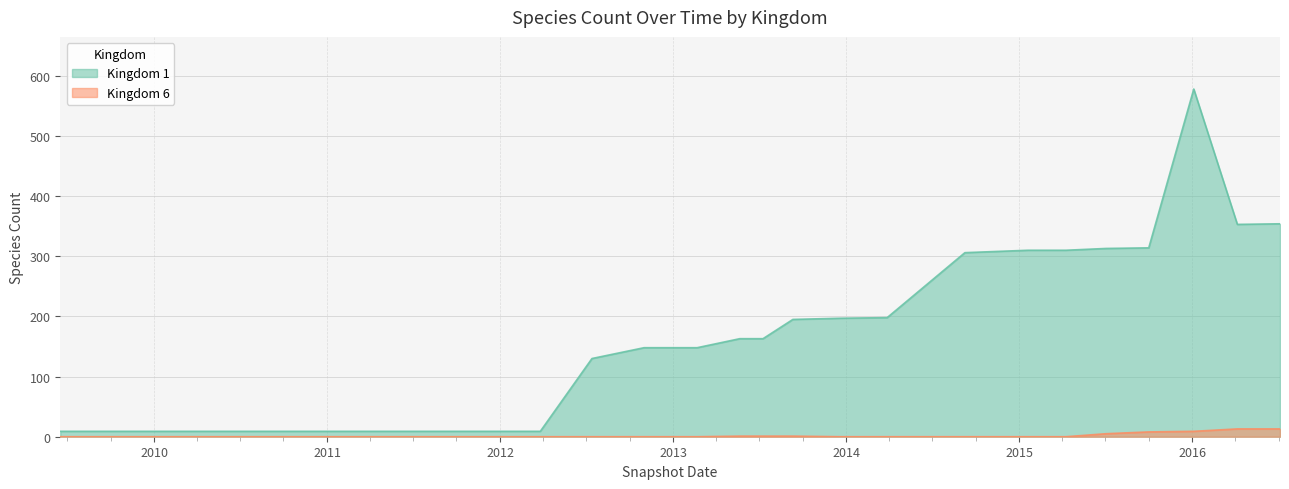

At which category is the sum across all series the highest?

2016-01-04